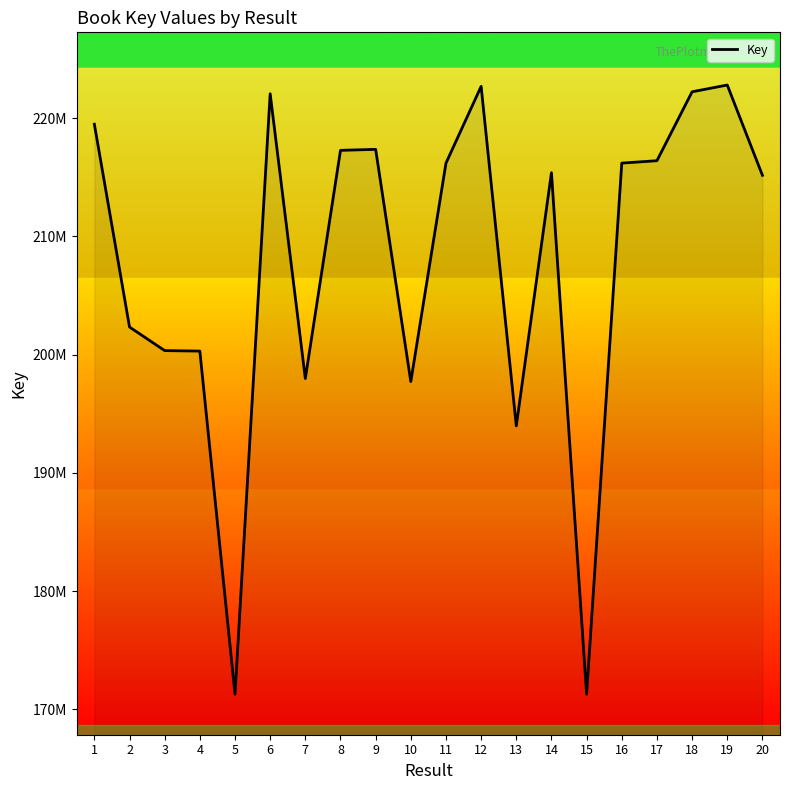

What is the maximum value shown in the chart?

222794430